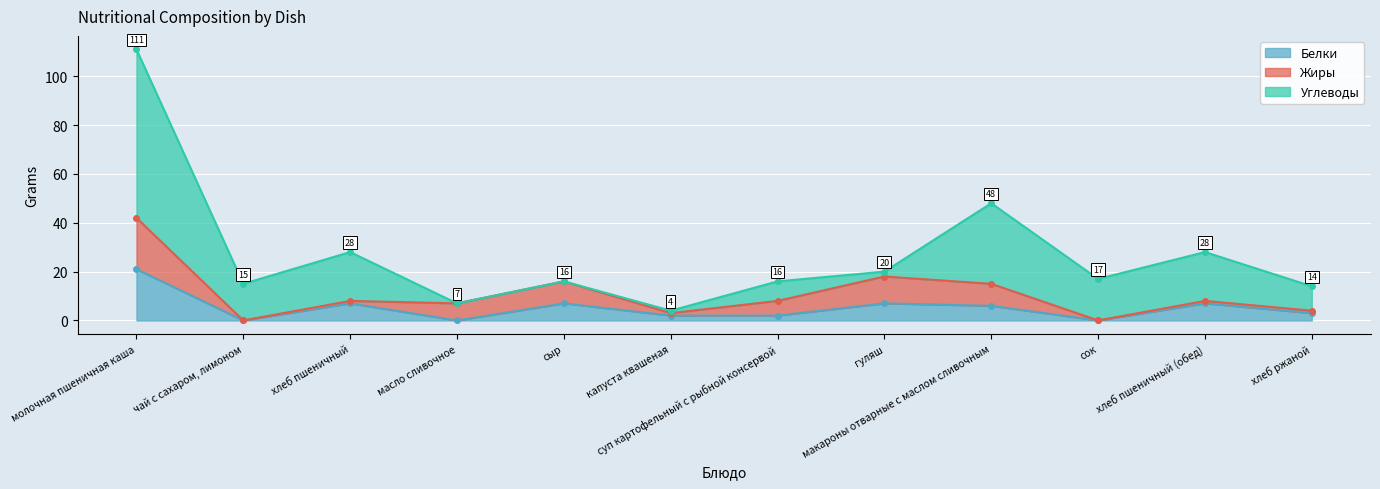

What is the total value across all series at масло сливочное?

7